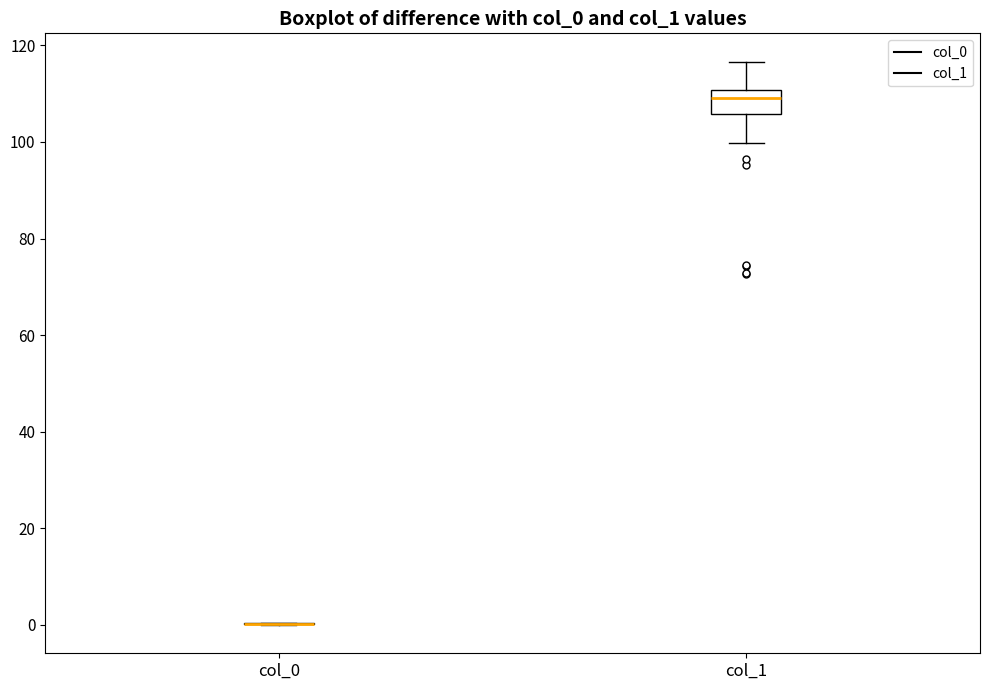

Reading left to right, transcribe this box plot: for each box, give where its median line is, the range the box spans, and where its two whiskers end, as read against the y-axis. The values are not printed on the chart, so give them approximately, as read against the axis.

col_0: box collapsed to a line at 0, whiskers 0 to 0
col_1: median 110 (inside the box), box 106 to 110, whiskers 100 to 116